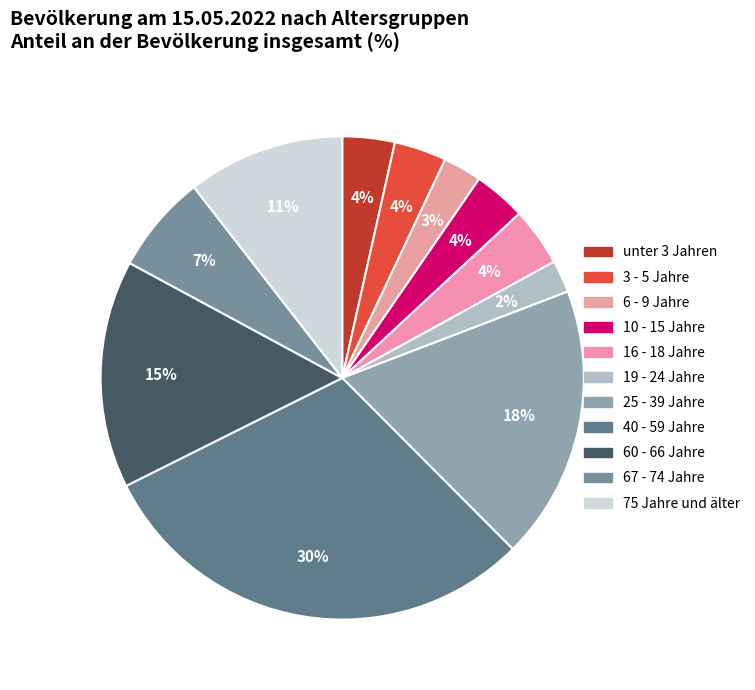

How many segments does this pie chart have?

11